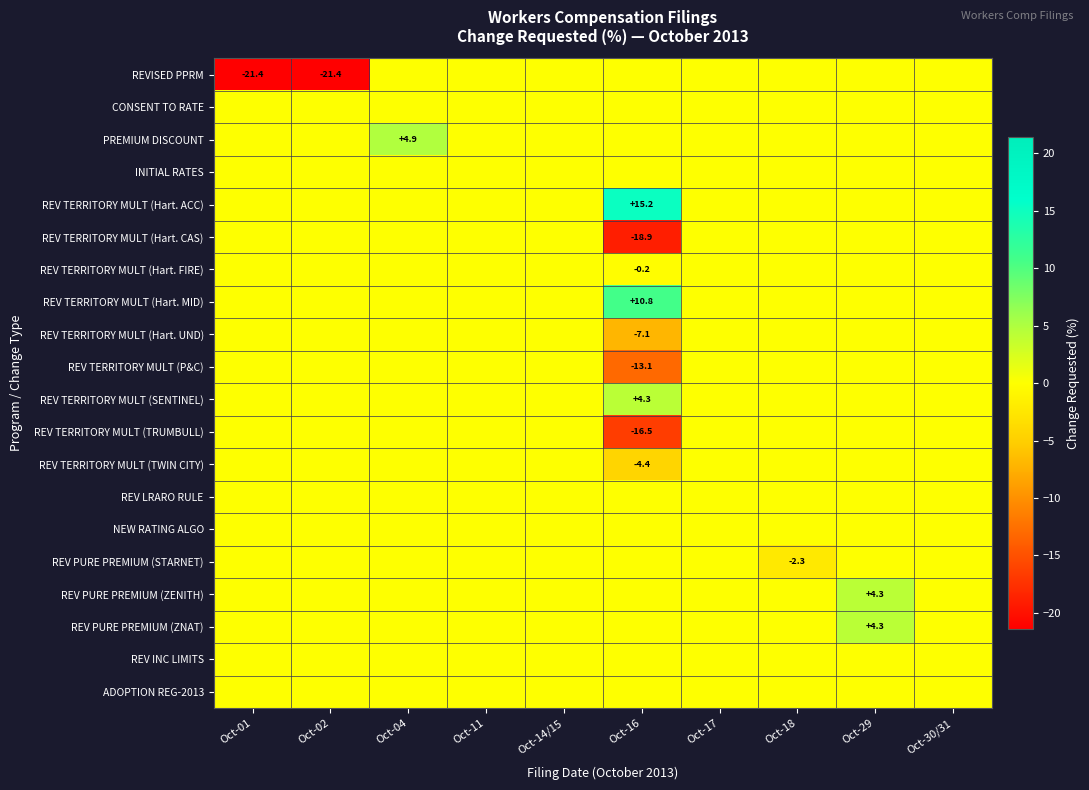

Is the value of REV TERRITORY MULT (P&C) at Oct-11 greater than the value of REV TERRITORY MULT (TWIN CITY) at Oct-04?

No